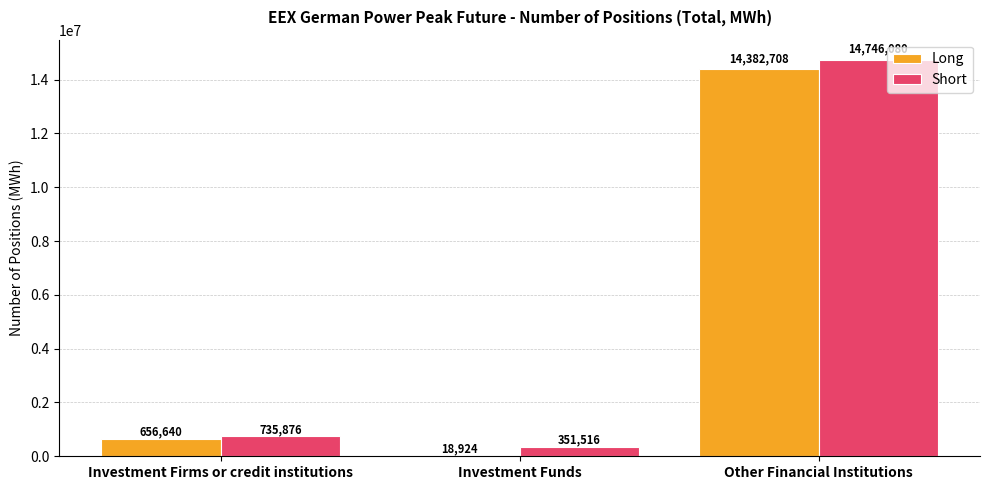

At which label is Long closest to 7200816?

Investment Firms or credit institutions